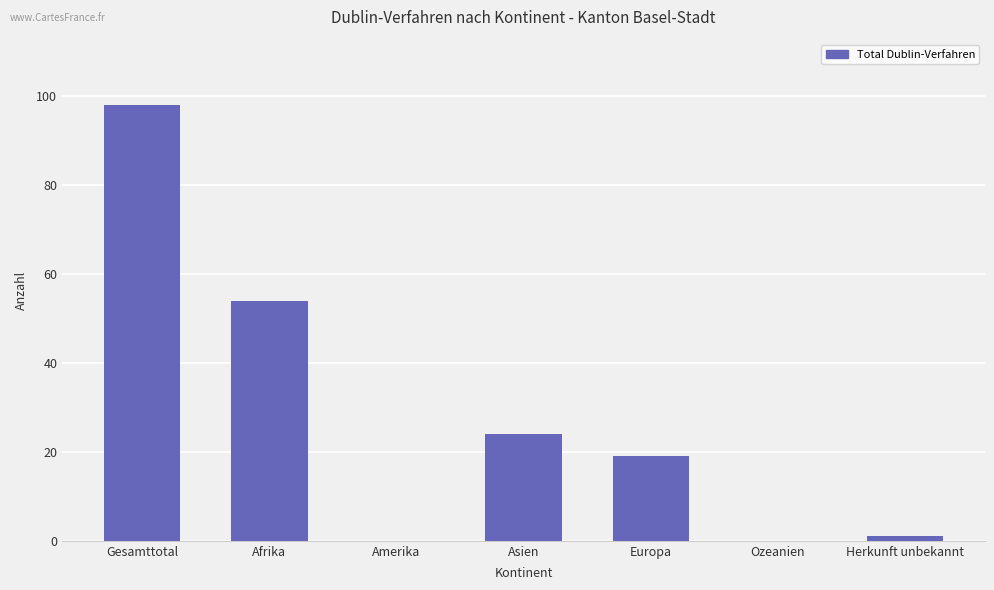

What is the maximum value shown in the chart?

98